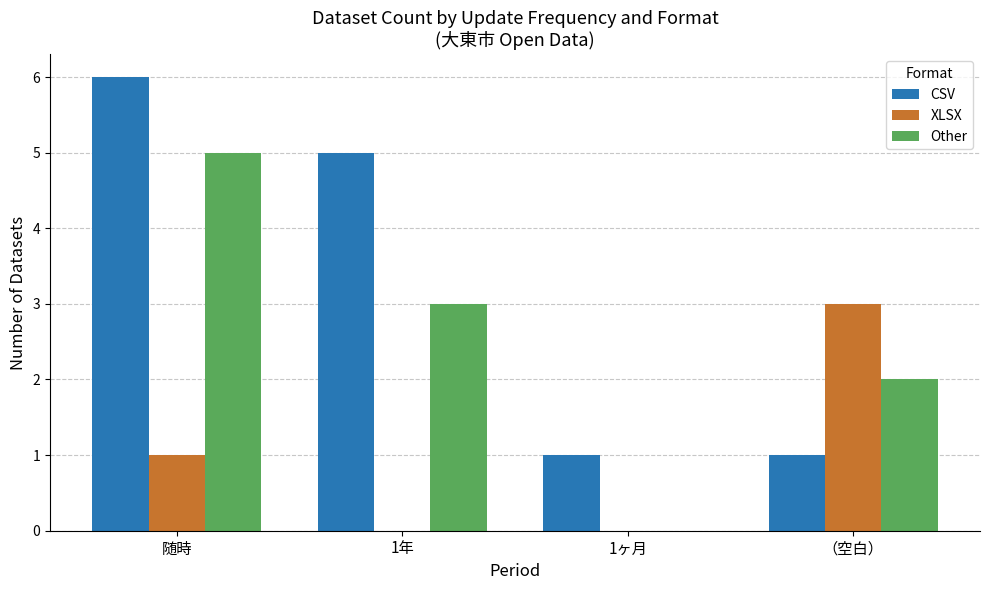

Which series changed the most between 随時 and （空白）?

CSV